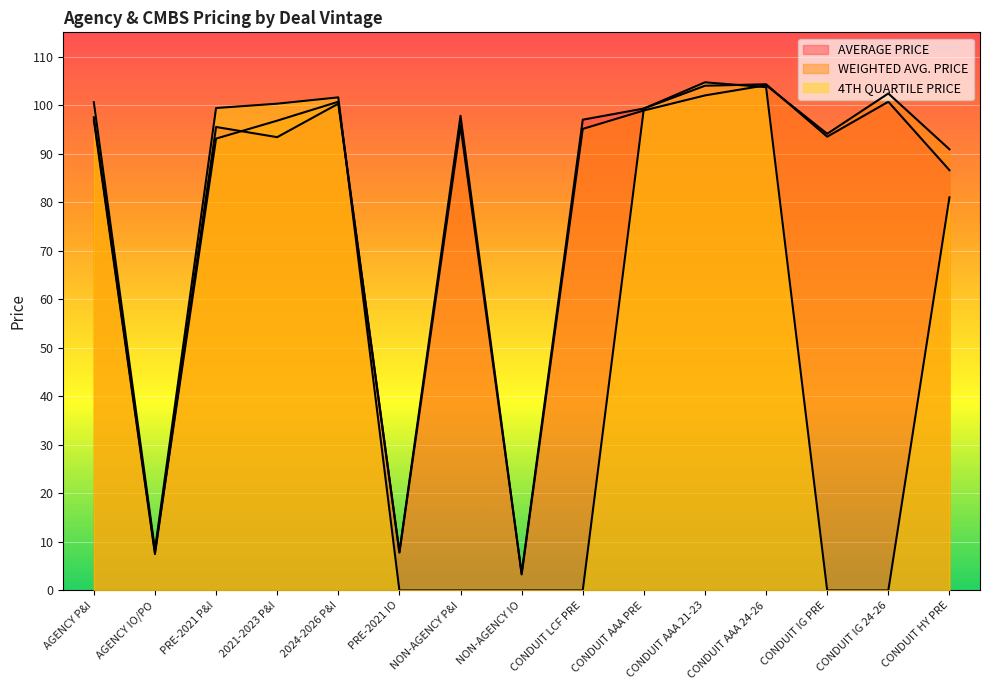

Reading left to right, list all the values displayed in this chart.

AVERAGE PRICE: AGENCY P&I=96.9	AGENCY IO/PO=7.5	PRE-2021 P&I=95.5	2021-2023 P&I=93.4	2024-2026 P&I=100.3	PRE-2021 IO=7.8	NON-AGENCY P&I=95.7	NON-AGENCY IO=3.5	CONDUIT LCF PRE=97.0	CONDUIT AAA PRE=99.3	CONDUIT AAA 21-23=104.0	CONDUIT AAA 24-26=104.3	CONDUIT IG PRE=93.5	CONDUIT IG 24-26=100.7	CONDUIT HY PRE=86.6
WEIGHTED AVG. PRICE: AGENCY P&I=97.5	AGENCY IO/PO=7.9	PRE-2021 P&I=93.1	2021-2023 P&I=96.8	2024-2026 P&I=100.7	PRE-2021 IO=7.9	NON-AGENCY P&I=97.8	NON-AGENCY IO=3.3	CONDUIT LCF PRE=95.1	CONDUIT AAA PRE=98.9	CONDUIT AAA 21-23=102.0	CONDUIT AAA 24-26=104.1	CONDUIT IG PRE=94.1	CONDUIT IG 24-26=102.4	CONDUIT HY PRE=90.9
4TH QUARTILE PRICE: AGENCY P&I=100.6	AGENCY IO/PO=8.4	PRE-2021 P&I=99.4	2021-2023 P&I=100.3	2024-2026 P&I=101.6	PRE-2021 IO=0.0	NON-AGENCY P&I=0.0	NON-AGENCY IO=0.0	CONDUIT LCF PRE=0.0	CONDUIT AAA PRE=99.3	CONDUIT AAA 21-23=104.7	CONDUIT AAA 24-26=103.7	CONDUIT IG PRE=0.0	CONDUIT IG 24-26=0.0	CONDUIT HY PRE=81.0